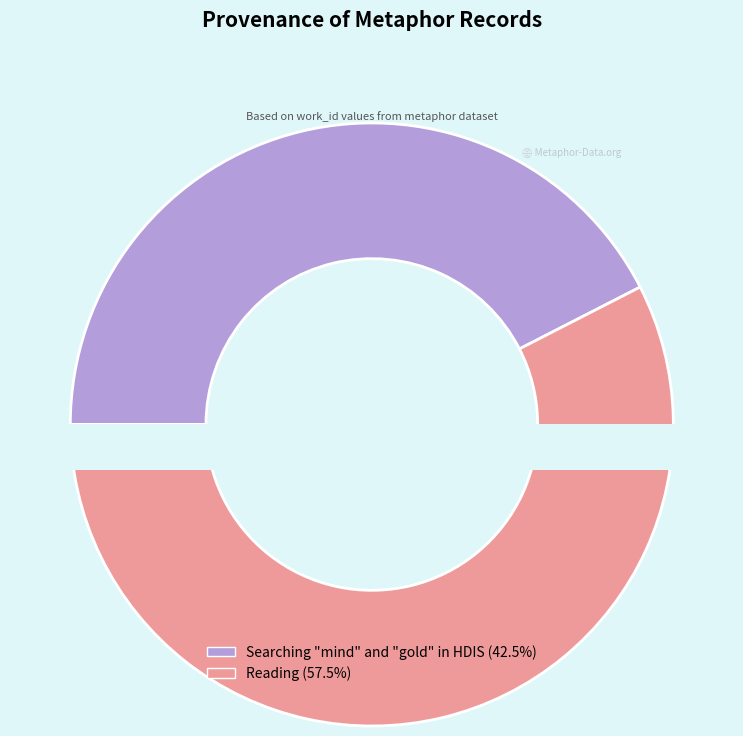

What is the majority slice?

Reading